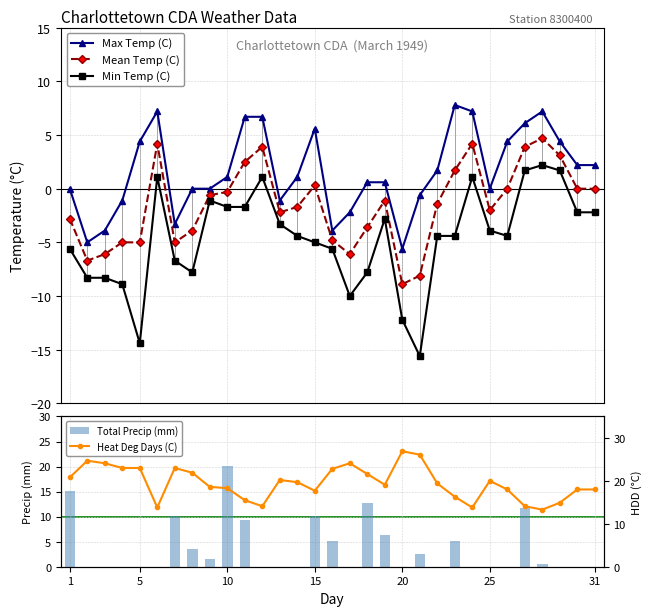

Reading right to left, what are all the values shown in this chart?

Max Temp (C): 2.2	2.2	4.4	7.2	6.1	4.4	0.0	7.2	7.8	1.7	-0.6	-5.6	0.6	0.6	-2.2	-3.9	5.6	1.1	-1.1	6.7	6.7	1.1	0.0	0.0	-3.3	7.2	4.4	-1.1	-3.9	-5.0	0.0
Mean Temp (C): 0.0	0.0	3.1	4.7	3.9	0.0	-2.0	4.2	1.7	-1.4	-8.1	-8.9	-1.1	-3.6	-6.1	-4.8	0.3	-1.7	-2.2	3.9	2.5	-0.3	-0.6	-3.9	-5.0	4.2	-5.0	-5.0	-6.1	-6.7	-2.8
Min Temp (C): -2.2	-2.2	1.7	2.2	1.7	-4.4	-3.9	1.1	-4.4	-4.4	-15.6	-12.2	-2.8	-7.8	-10.0	-5.6	-5.0	-4.4	-3.3	1.1	-1.7	-1.7	-1.1	-7.8	-6.7	1.1	-14.4	-8.9	-8.3	-8.3	-5.6
Total Precip (mm): 0.0	0.0	0.0	0.5	11.7	0.0	0.0	0.0	5.1	0.0	2.5	0.0	6.4	12.7	0.0	5.1	10.2	0.0	0.0	0.0	9.4	20.1	1.5	3.6	10.2	0.0	0.0	0.0	0.0	0.0	15.2
Heat Deg Days (C): 18.0	18.0	14.9	13.3	14.1	18.0	20.0	13.8	16.3	19.4	26.1	26.9	19.1	21.6	24.1	22.8	17.7	19.7	20.2	14.1	15.5	18.3	18.6	21.9	23.0	13.8	23.0	23.0	24.1	24.7	20.8